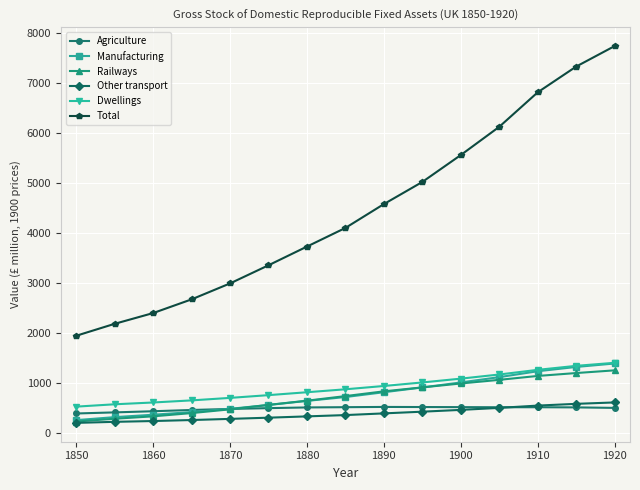

Is this an area chart (filled region under the line)?

No